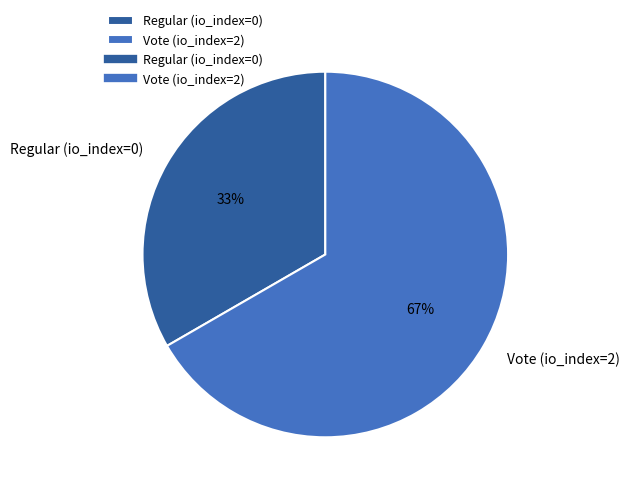

Rank the categories by value from highest to lowest.

Vote, Regular